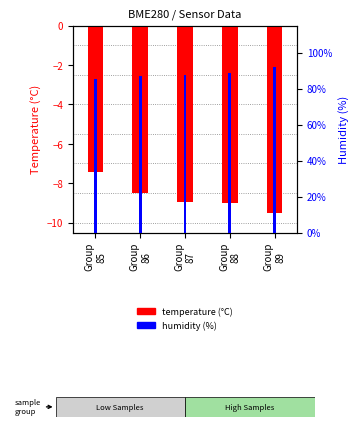

Which series has the largest range (max minus min)?

humidity